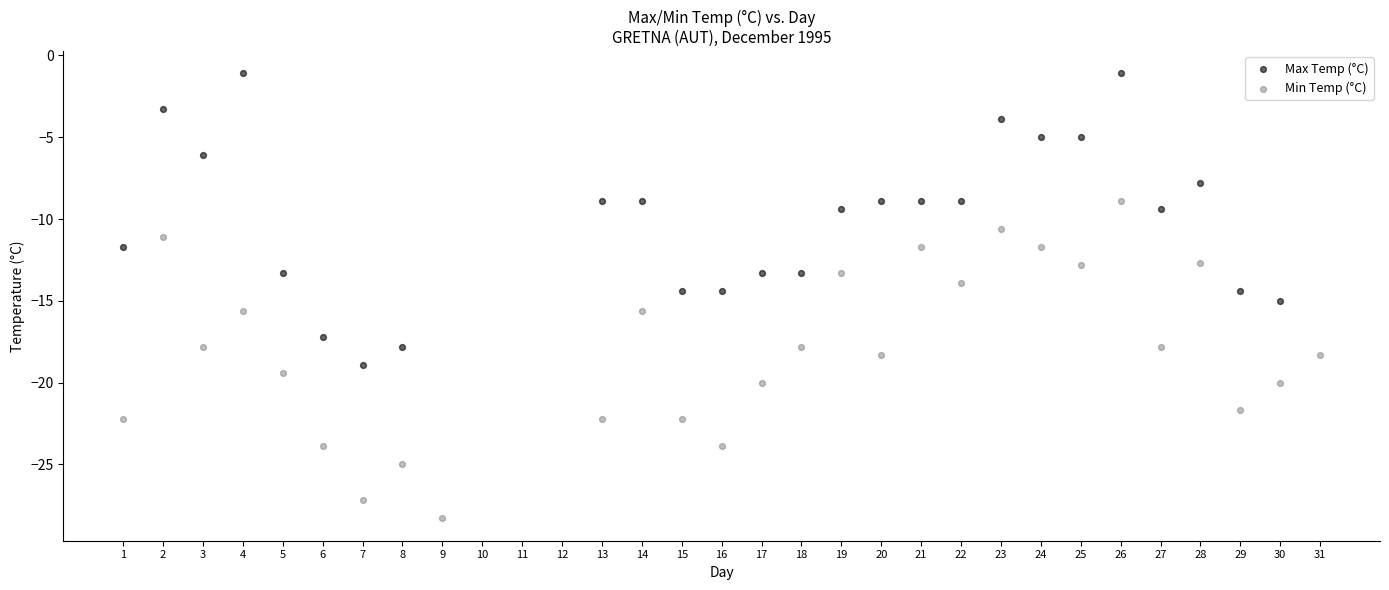

Which series reaches the maximum Y coordinate?

Max Temp (°C)